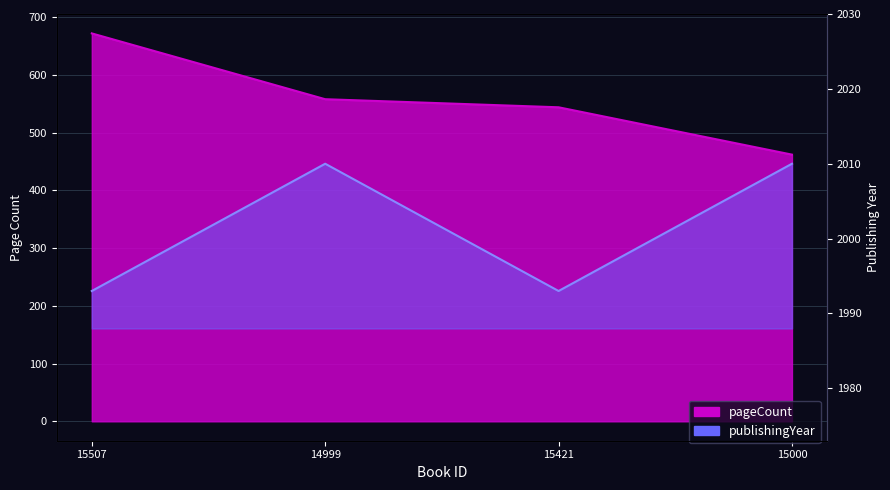

Rank the series at 15421 from lowest to highest value.

pageCount, publishingYear